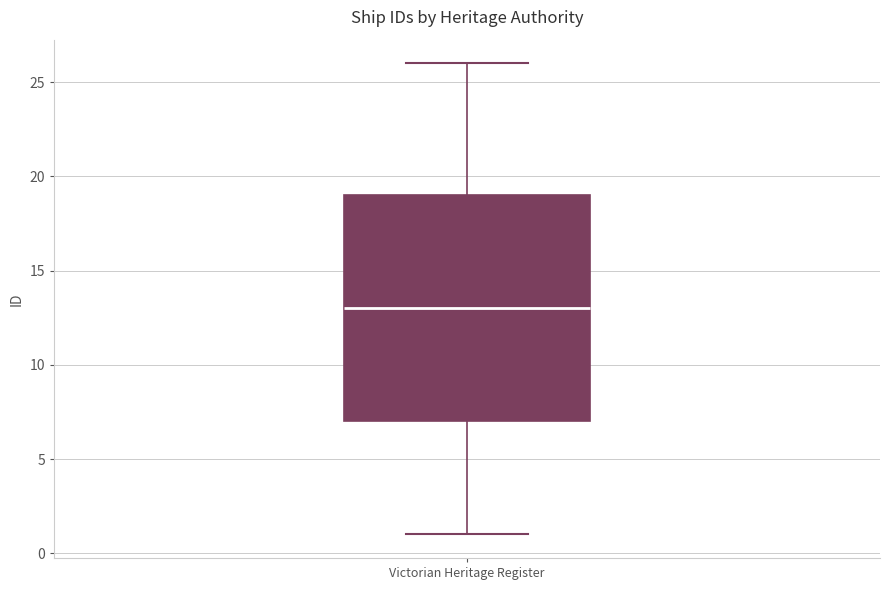

Where does the lower whisker of the box for Victorian Heritage Register end on the y-axis? The values are not printed on the chart, so give them approximately, as read against the axis.

1